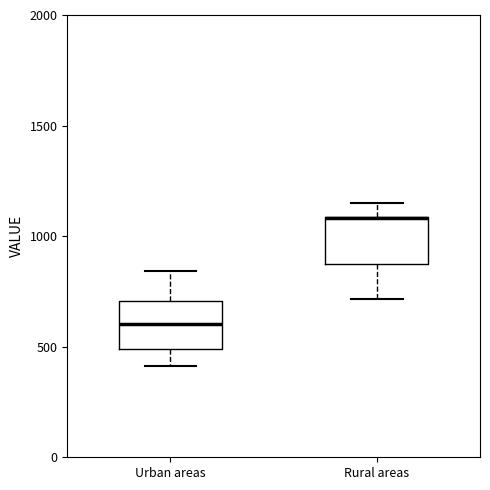

Where does the lower whisker of the box for Rural areas end on the y-axis? The values are not printed on the chart, so give them approximately, as read against the axis.

700